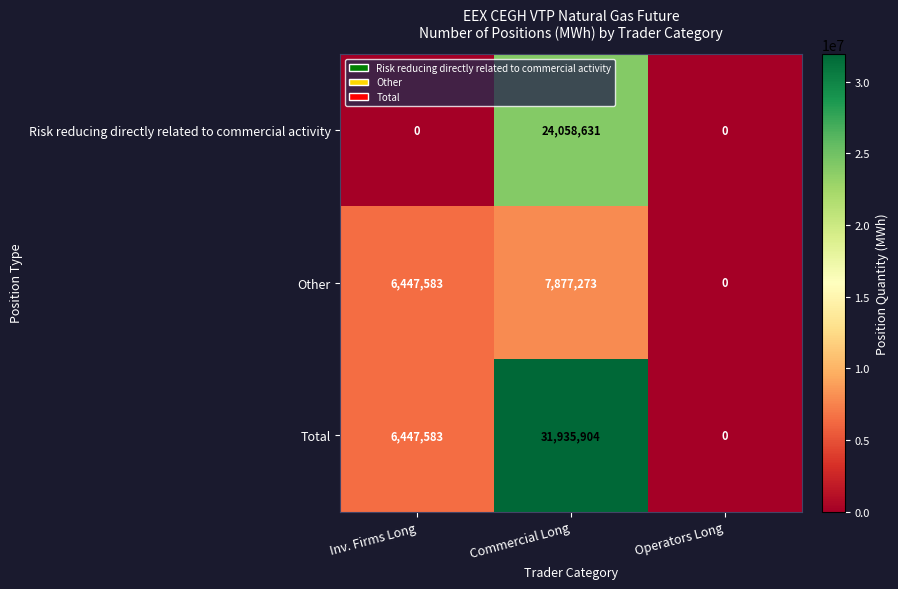

What is the difference between the second highest and minimum values in the Other series?

6447583